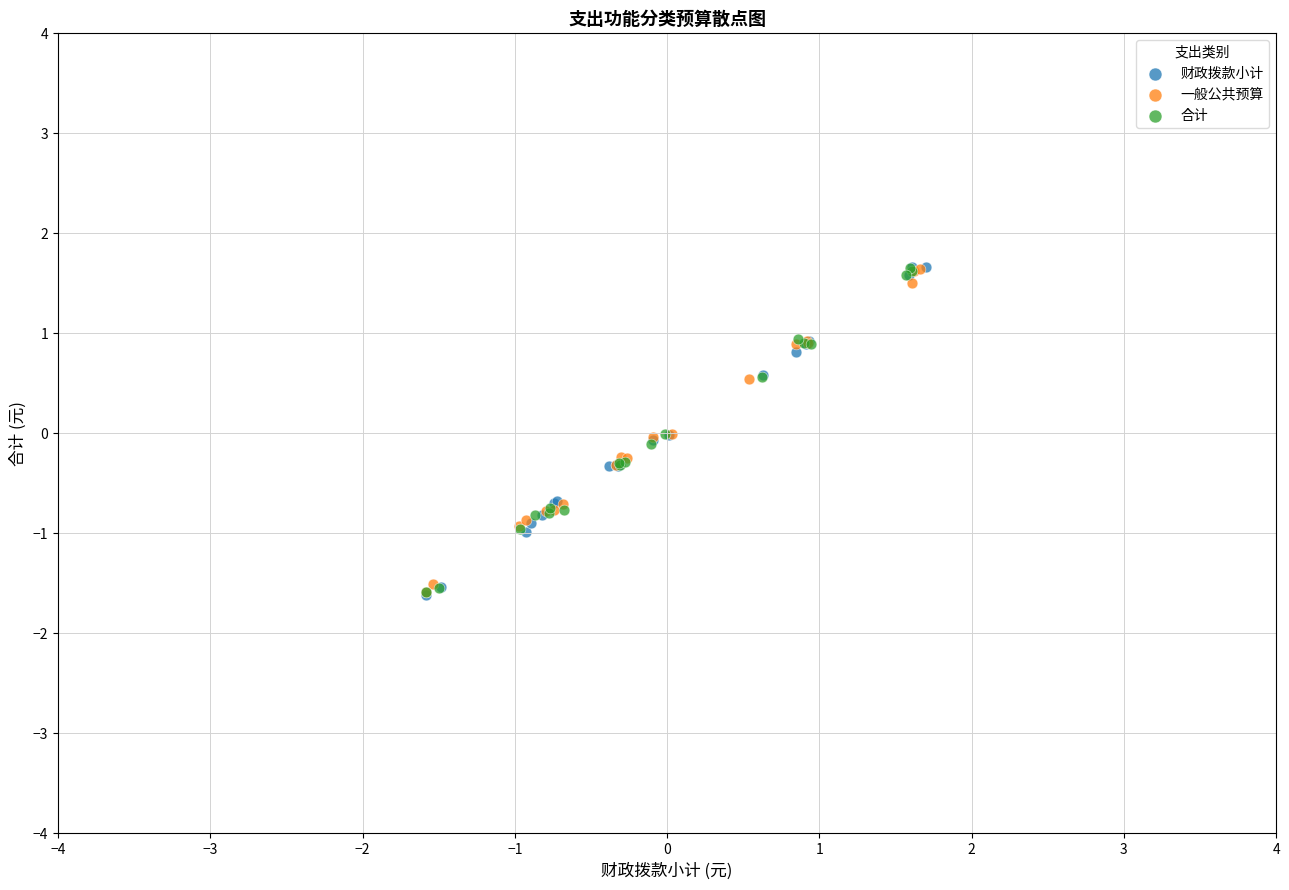

Which series has the largest Y range (max minus min)?

财政拨款小计